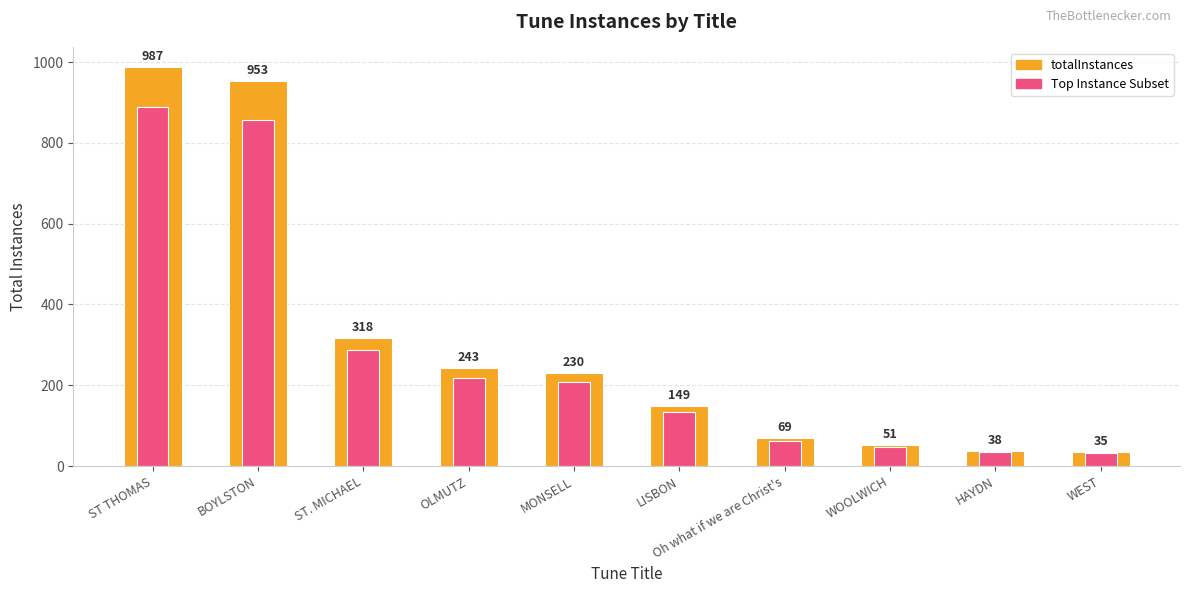

Is the value of totalInstances at BOYLSTON greater than the value of Top Instance Subset at MONSELL?

Yes